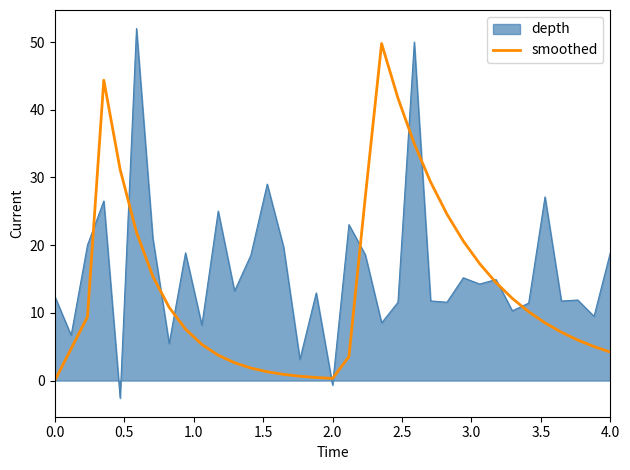

Does the chart display data point markers on the line(s)?

No